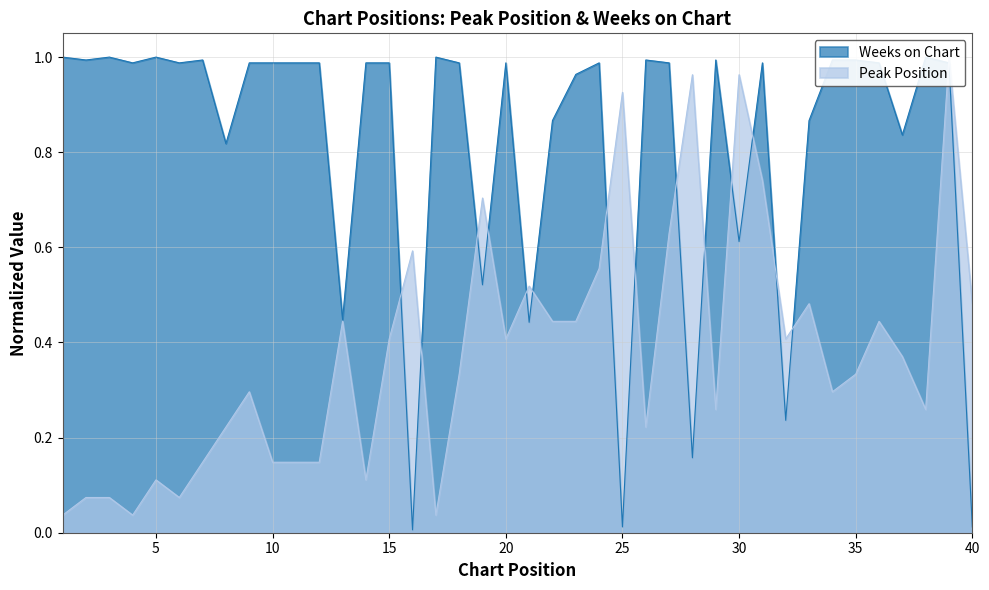

At which category does Weeks on Chart reach its first local peak?

3